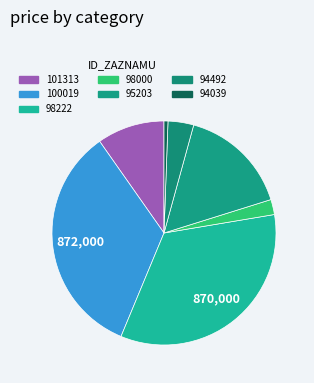

What is the smallest slice in the pie chart?

94039